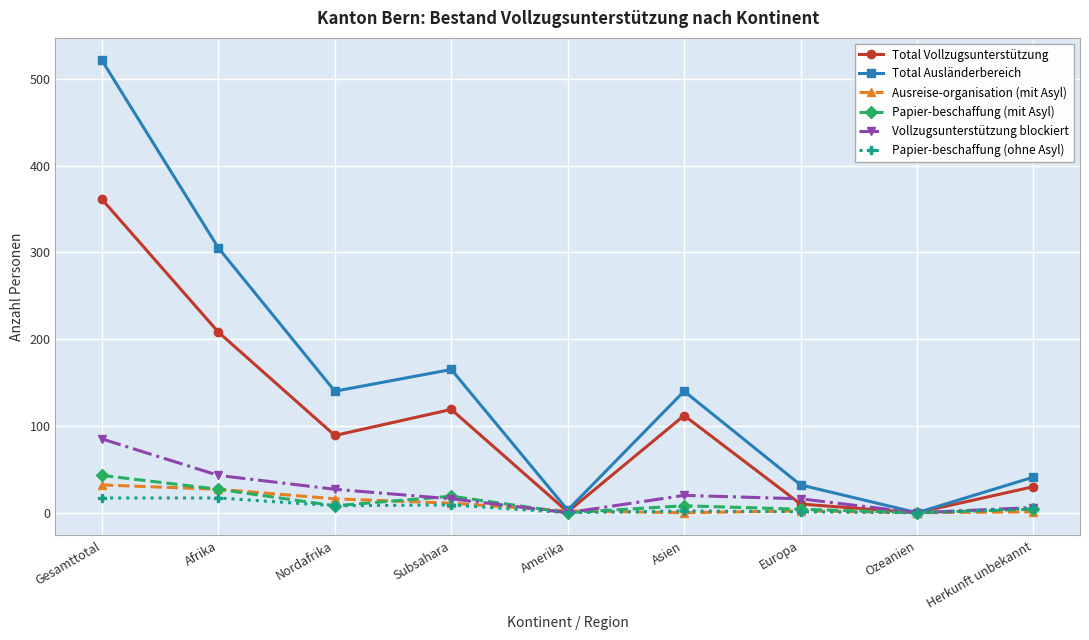

What is the difference between the Total Ausländerbereich values at Europa and Asien?

108